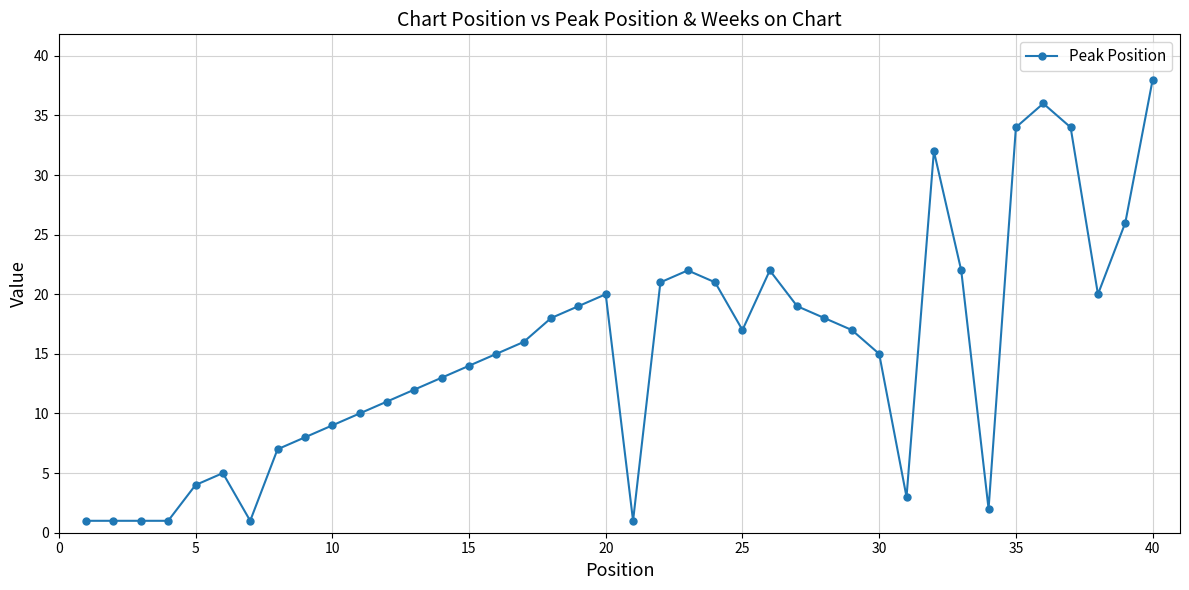

Does the chart have visible grid lines?

Yes